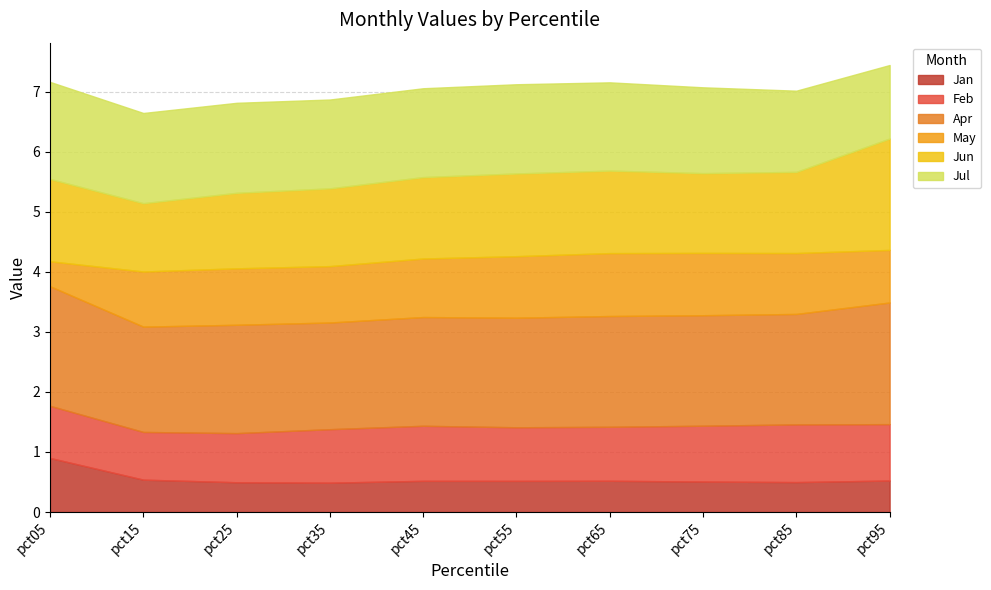

What is the total value across all series at pct15?

6.6